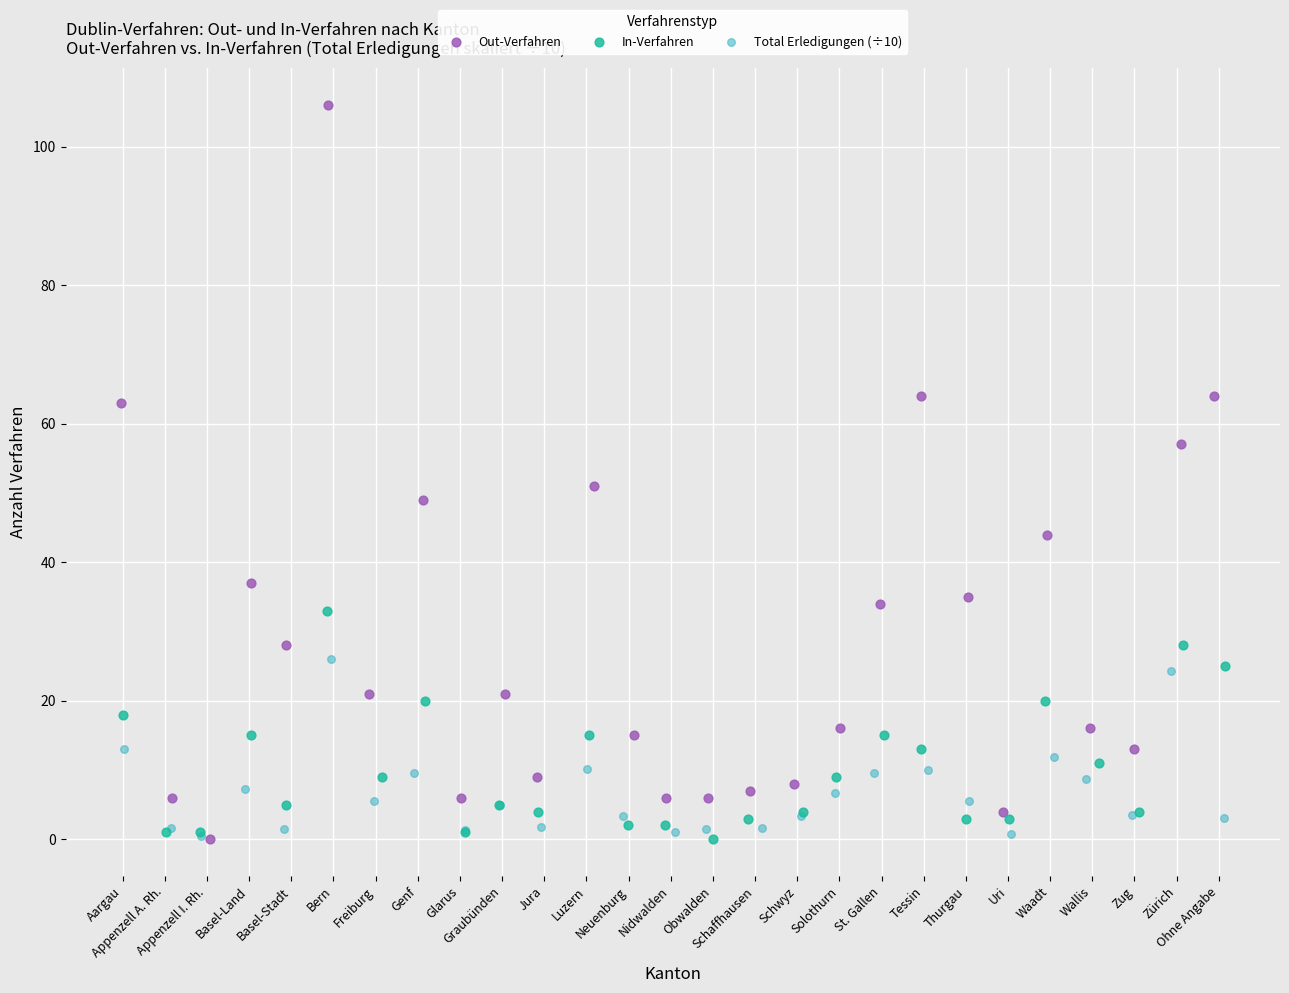

Which series has the widest spread of Y values?

Out-Verfahren